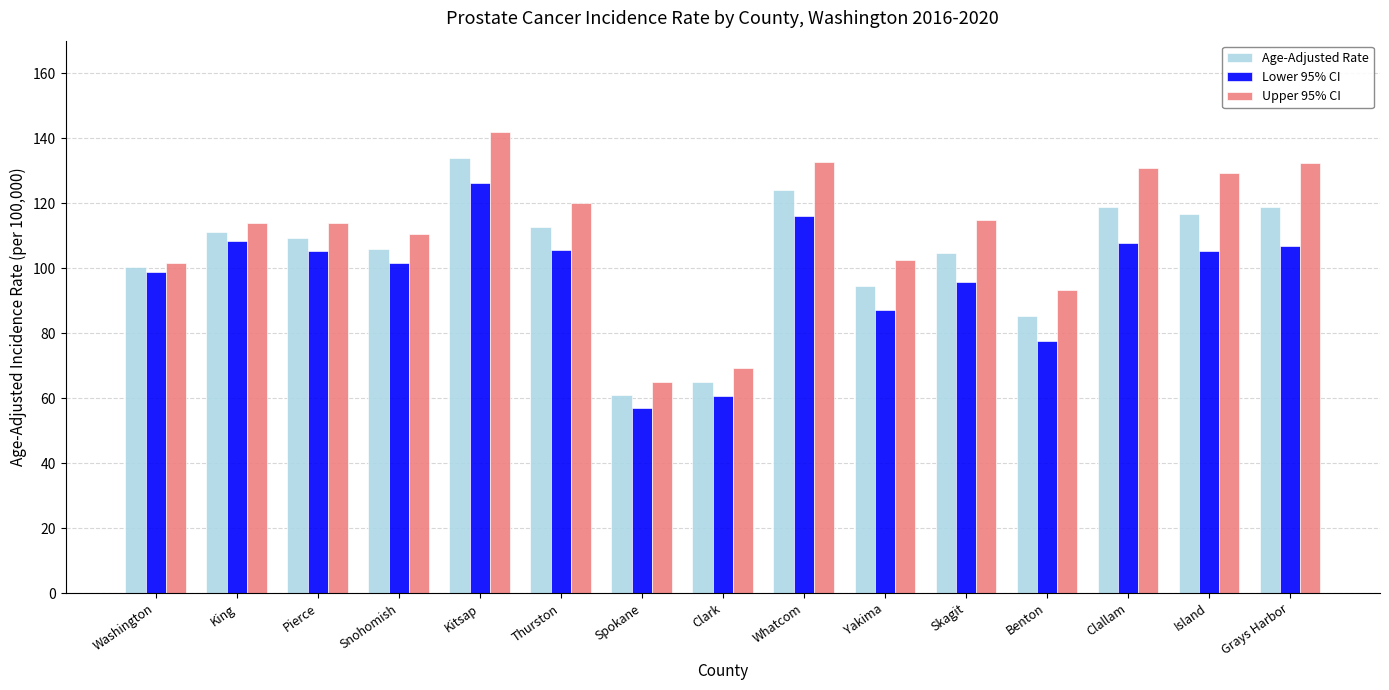

At Benton, list the series in order from largest to smallest.

Upper 95% CI, Age-Adjusted Rate, Lower 95% CI